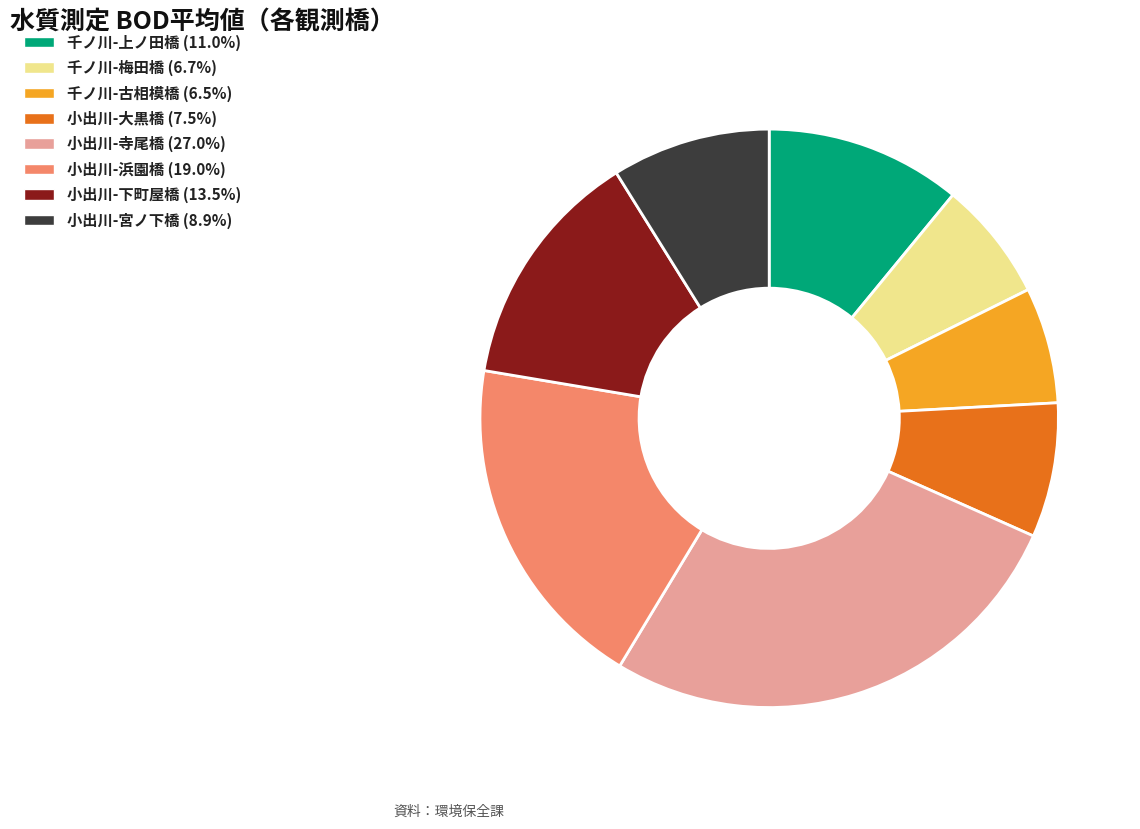

Does 小出川-大黒橋 account for over 50% of the chart?

No